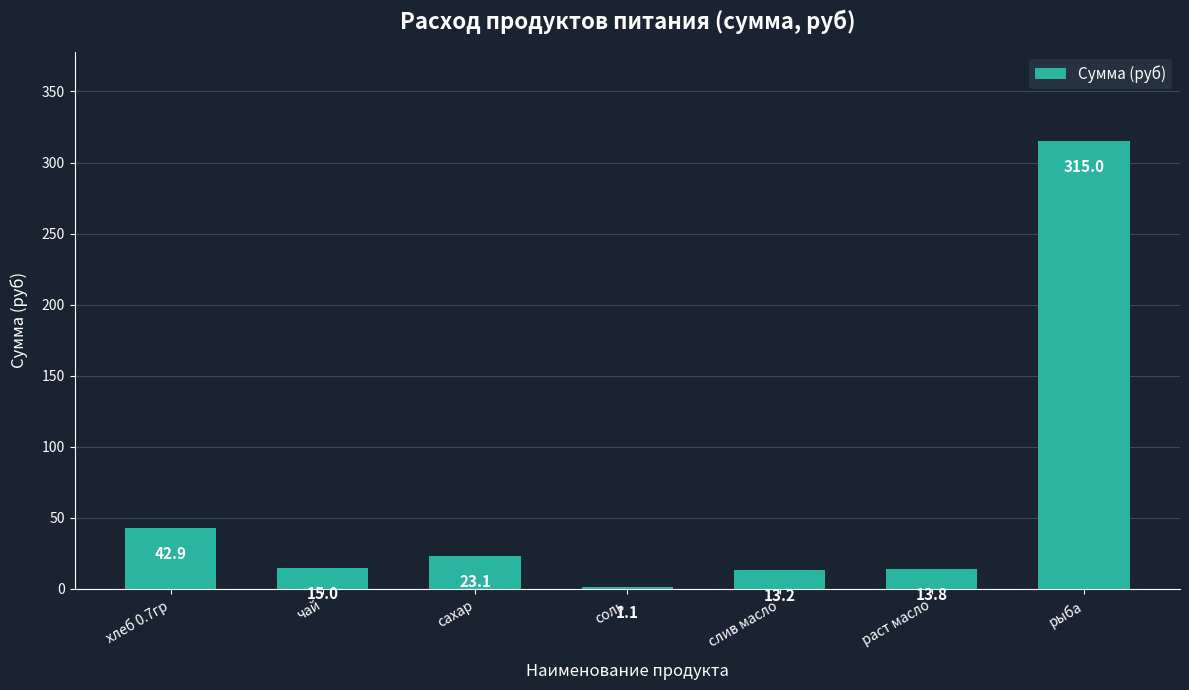

At which category does the chart reach its peak across all series?

рыба